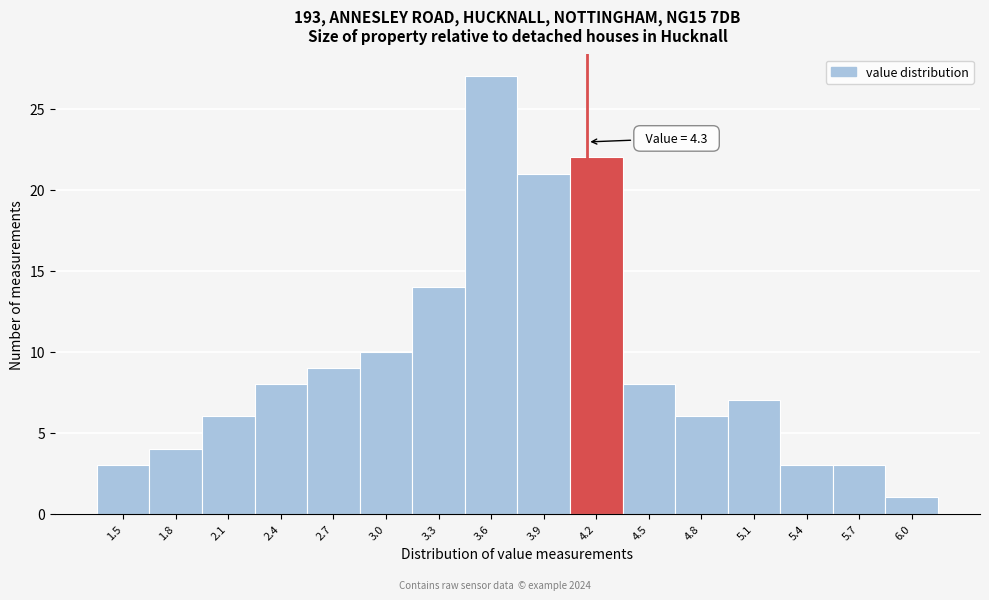

Reading left to right, what are all the values shown in this chart?

3	4	6	8	9	10	14	27	21	22	8	6	7	3	3	1